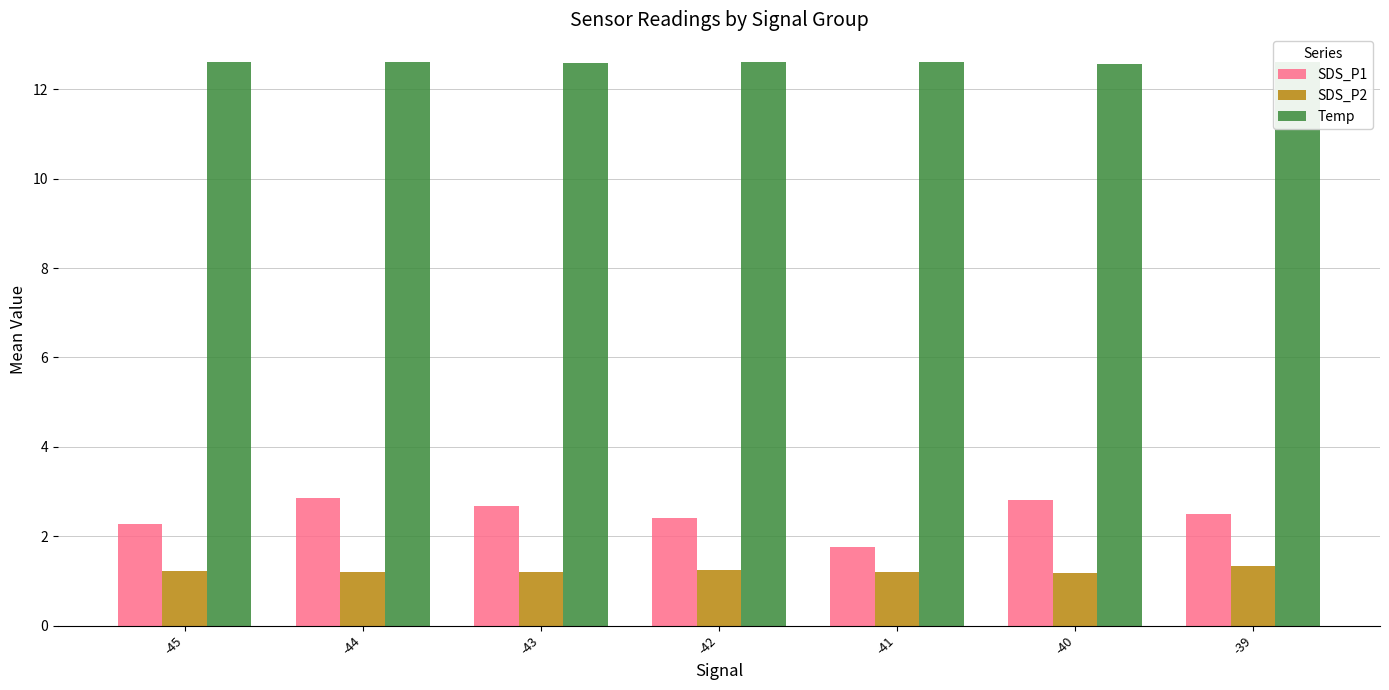

What is the difference between the SDS_P2 values at -45 and -39?

0.1